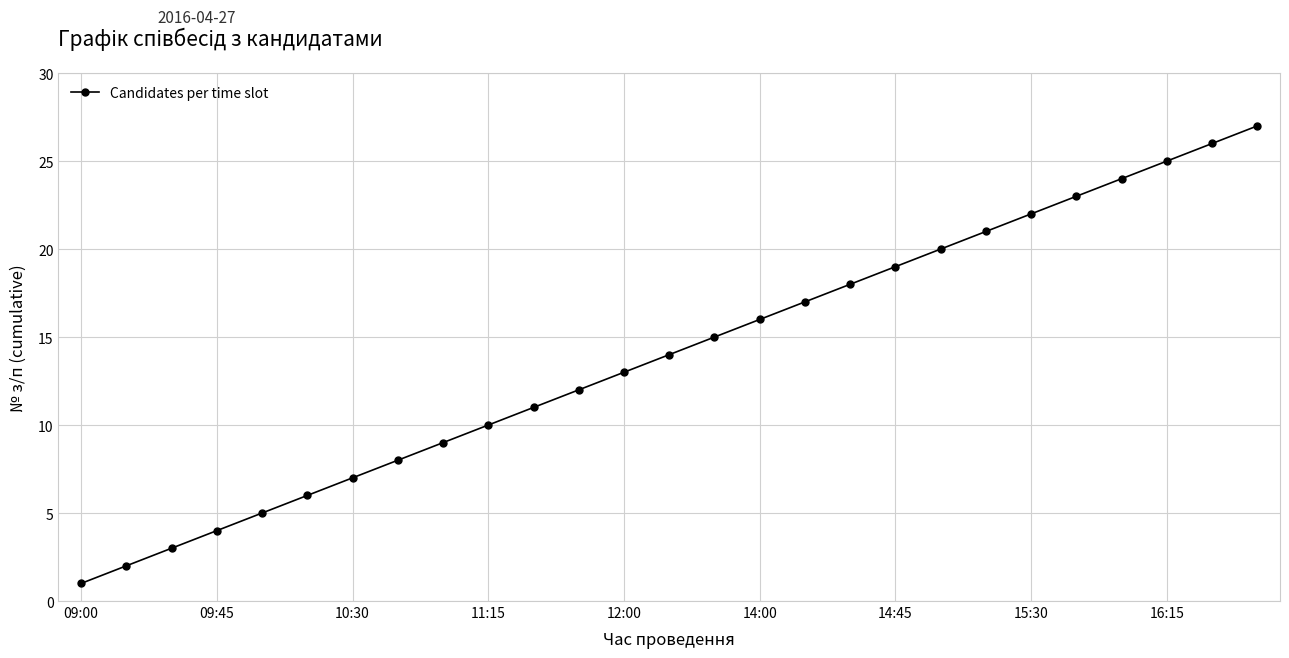

What is the difference between the maximum and minimum values?

26